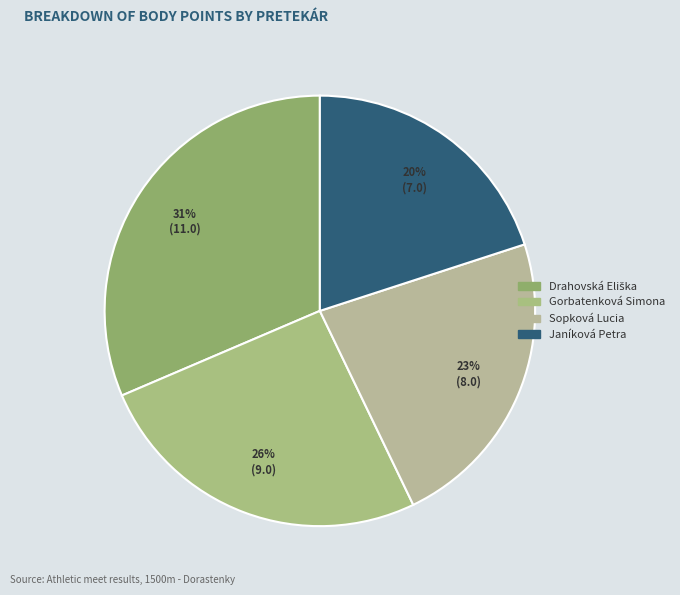

Is Sopková Lucia the majority of the pie?

No